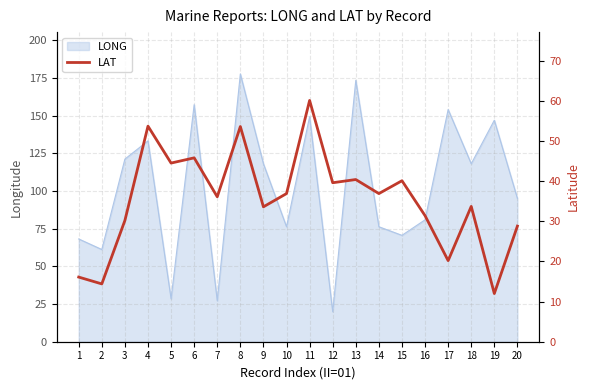

Between 18 and 9, which is larger?

18